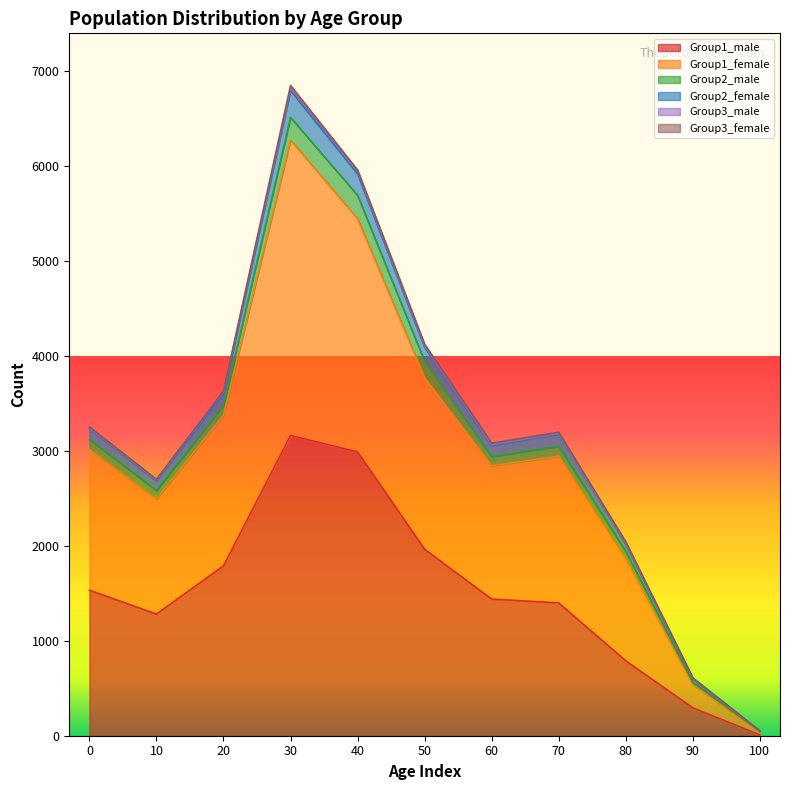

The Group1_female series shows 537 at 90. True or false?

True